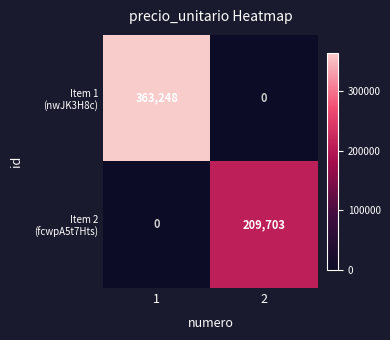

How many distinct data groups are displayed?

2